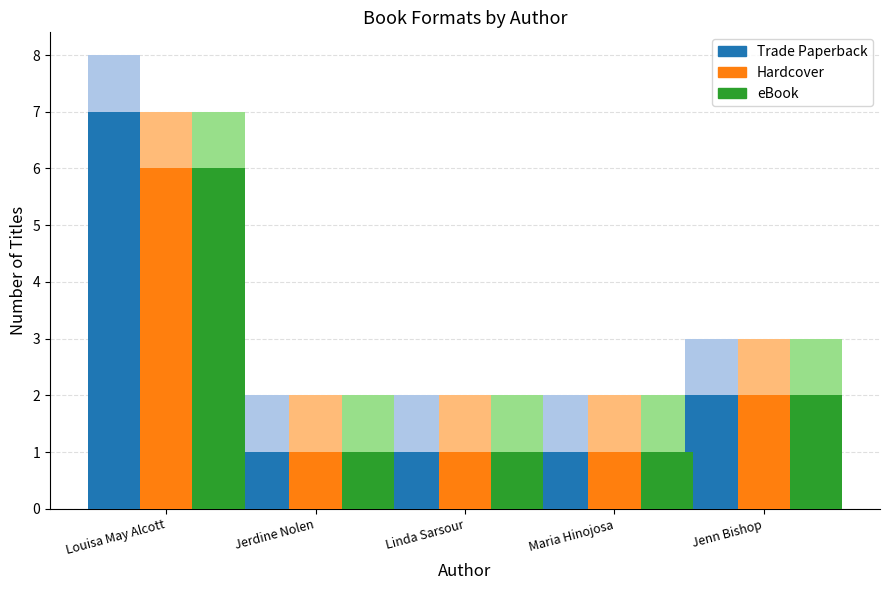

True or false: eBook has a value of 1 at Jerdine Nolen.

True